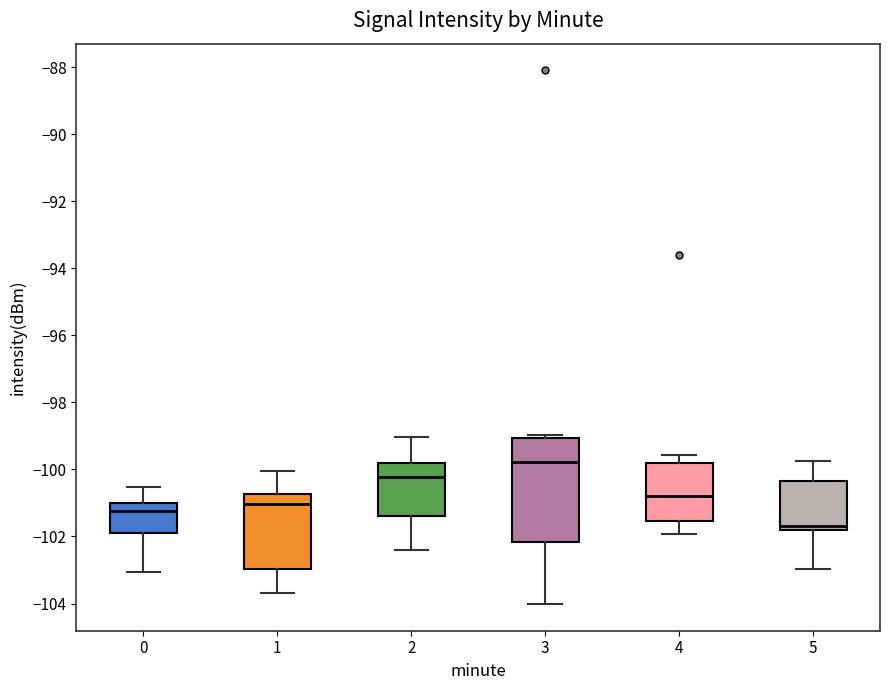

Which box is the tallest, from its lower edge to its upper edge?

3